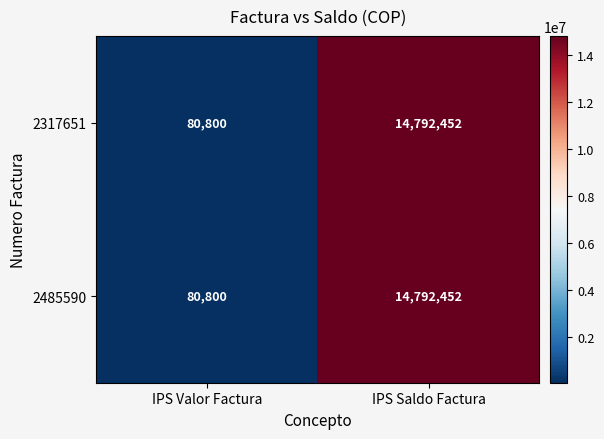

Is it true that 2485590 equals 16372 at IPS Valor Factura?

False